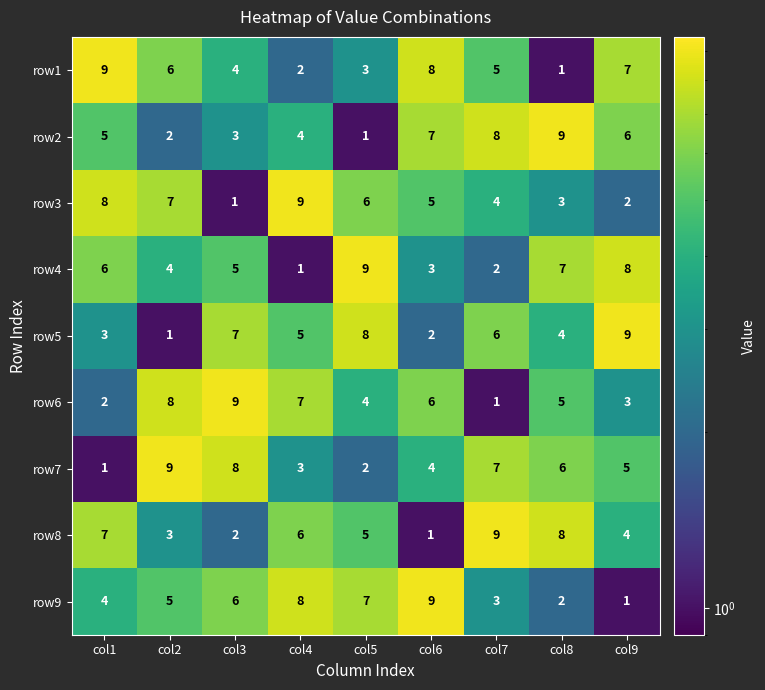

What is the maximum value for row3?

9